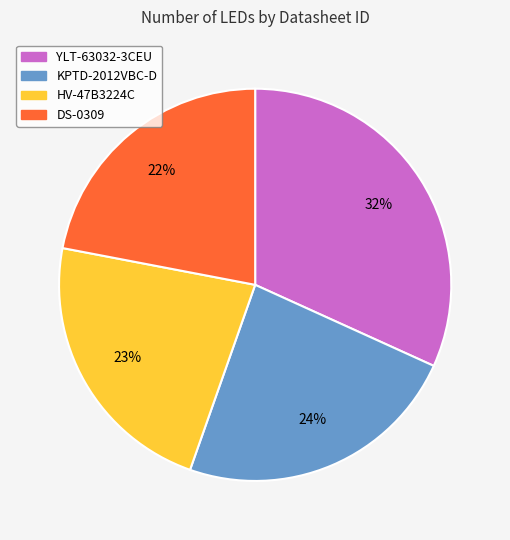

Is the sum of DS-0309 and KPTD-2012VBC-D greater than half?

No